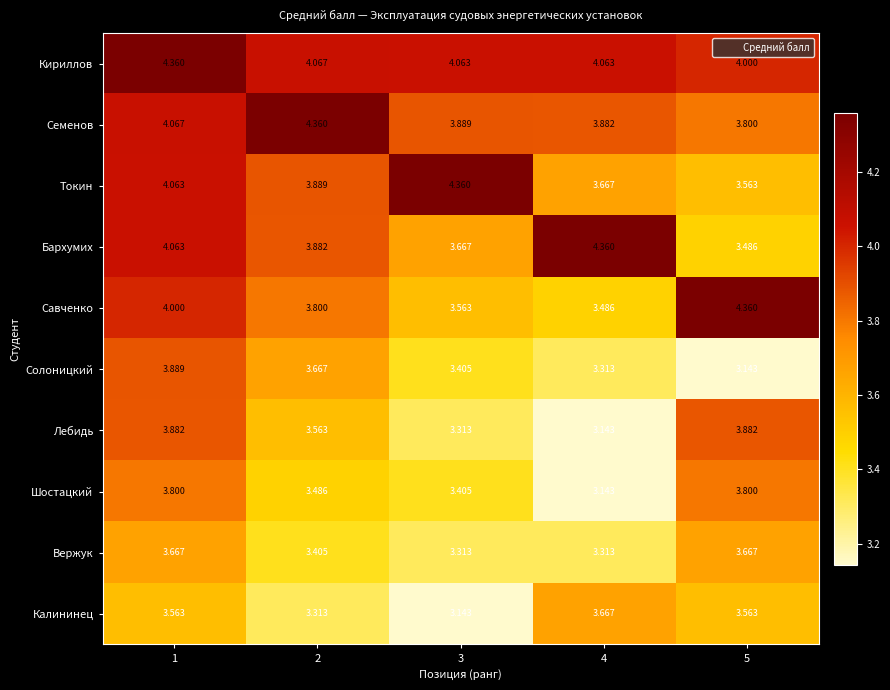

Which series has the largest total across all categories?

Кириллов